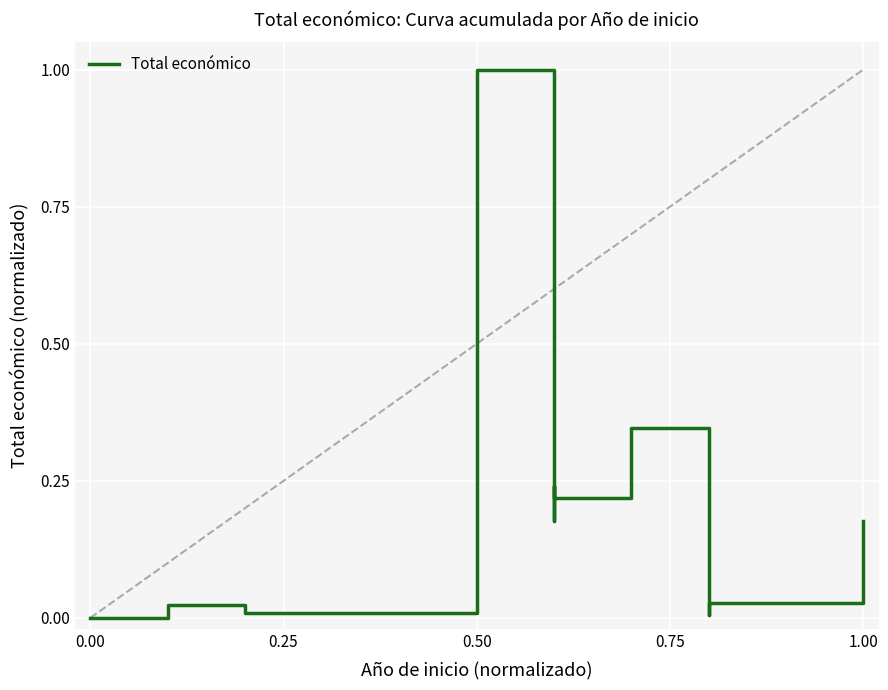

How many distinct data groups are displayed?

1